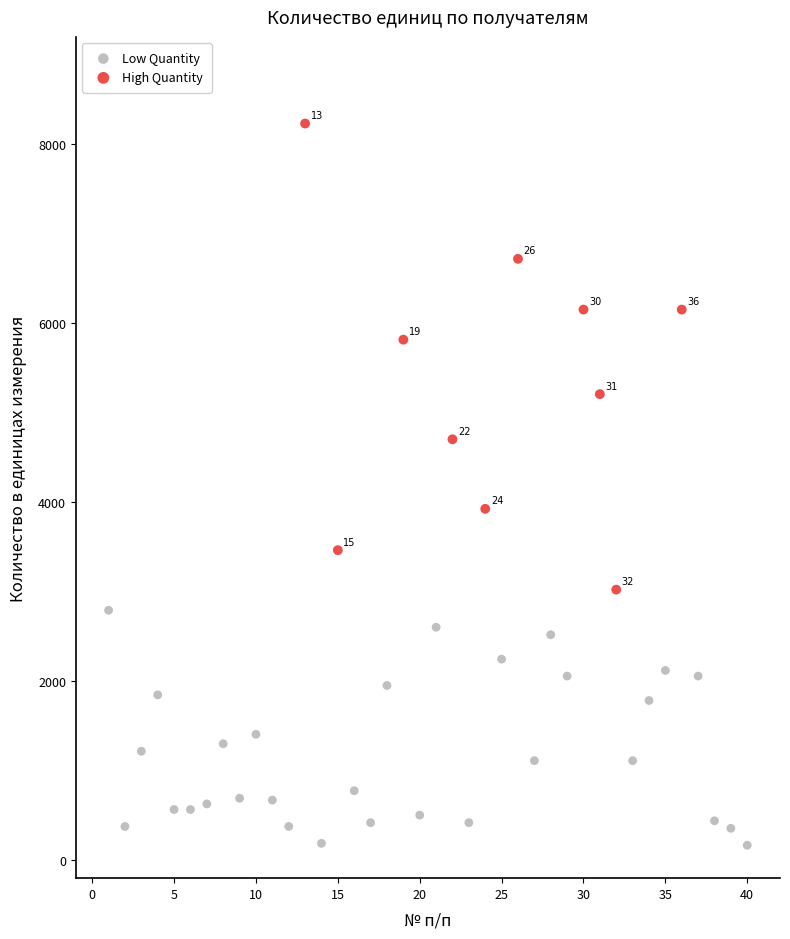

Which series contains the lowest Y value?

Low Quantity